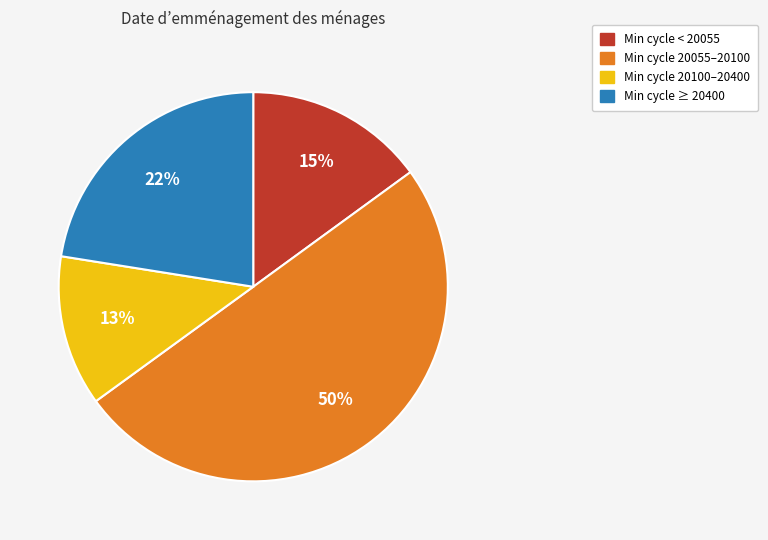

To the nearest percent, what is the average slice percentage?

25%